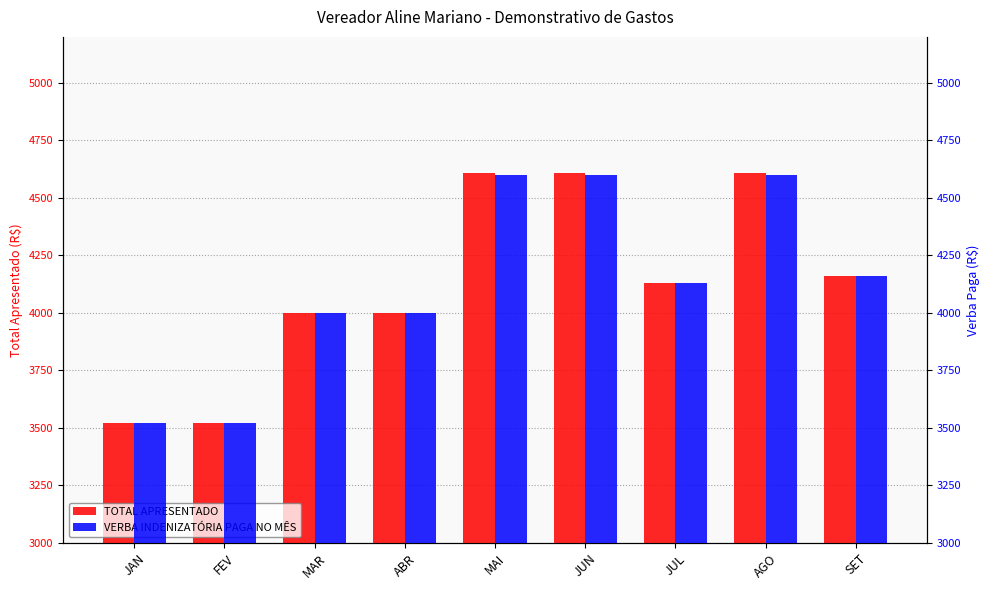

What position from the right is MAI?

5